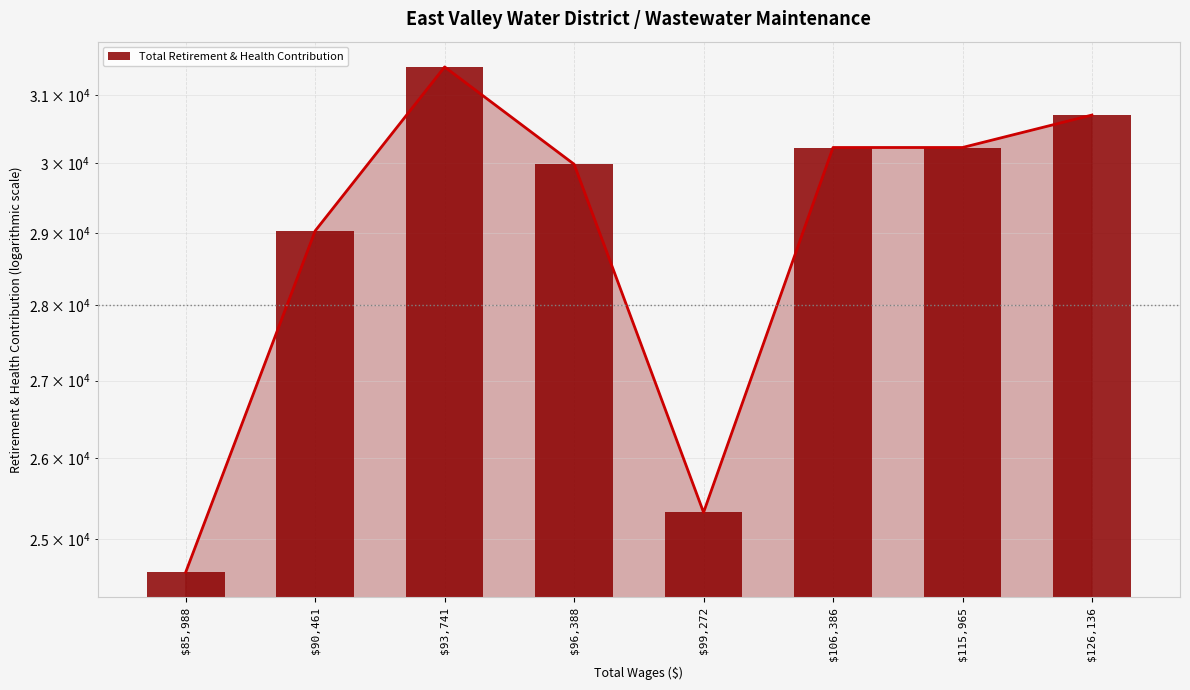

List the labels in order of value, smallest first.

$85,988, $99,272, $90,461, $96,388, $106,386, $115,965, $126,136, $93,741